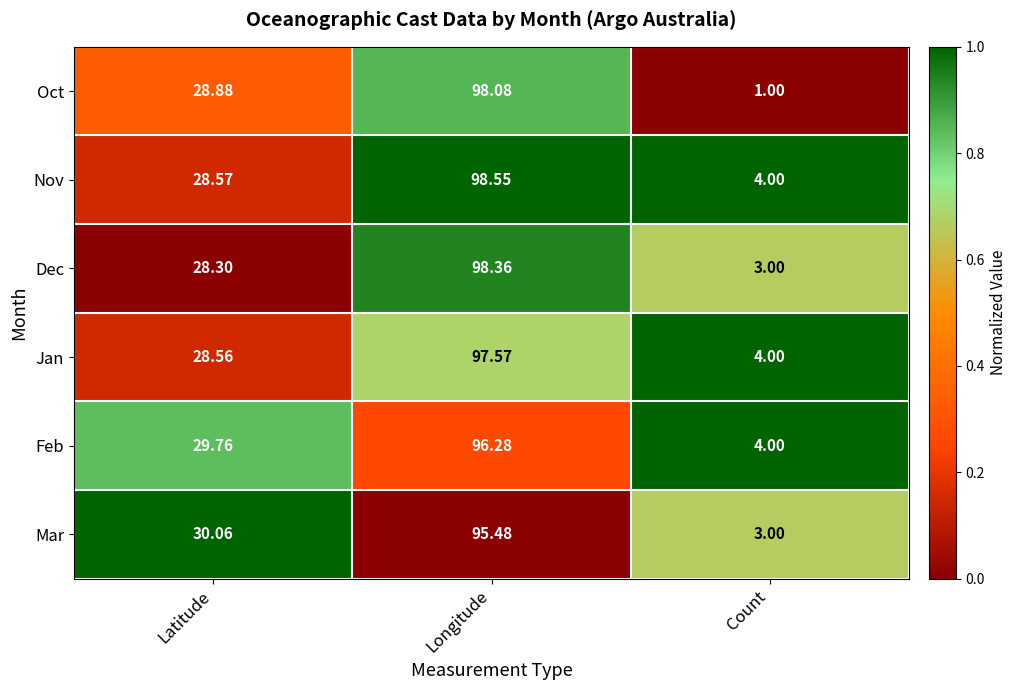

Which series has the largest total across all categories?

Nov